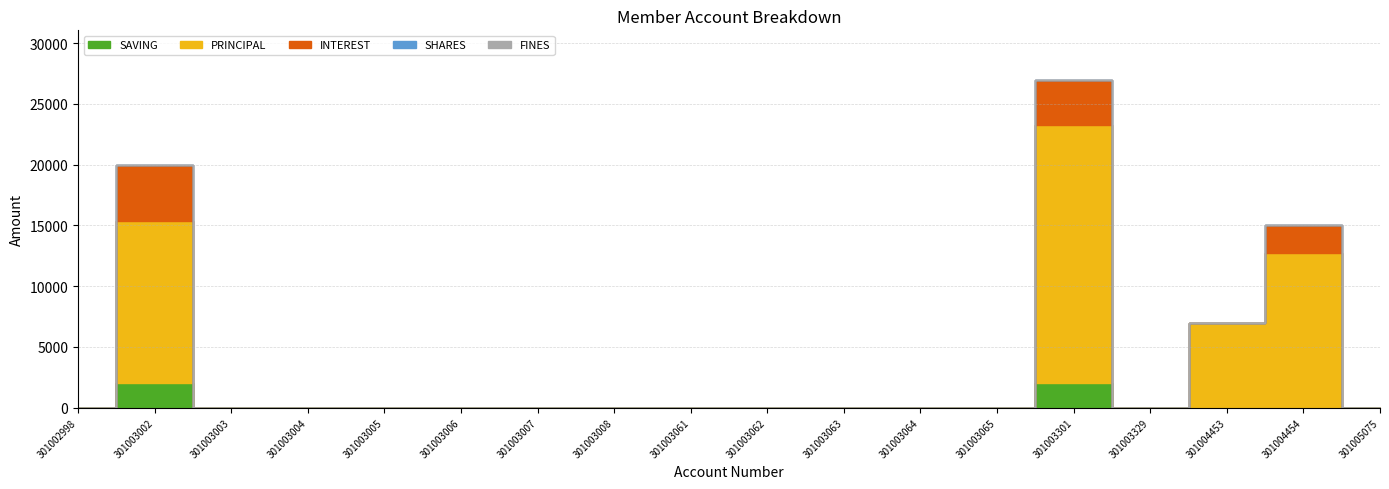

List the labels in order of FINES value, largest first.

301002998, 301003002, 301003003, 301003004, 301003005, 301003006, 301003007, 301003008, 301003061, 301003062, 301003063, 301003064, 301003065, 301003301, 301003329, 301004453, 301004454, 301005075